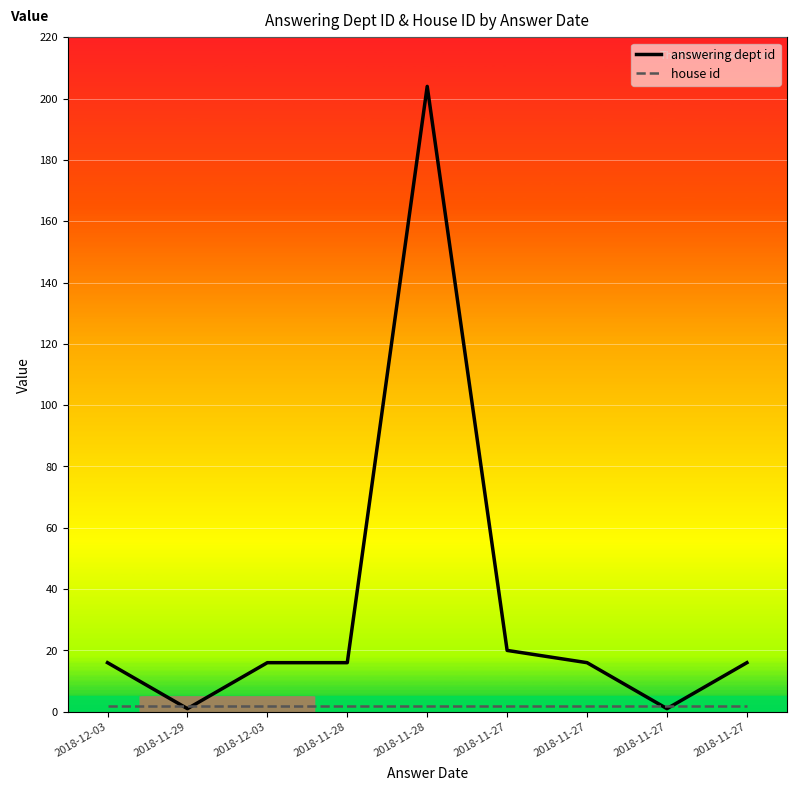

Rank the categories by house id value from highest to lowest.

2018-12-03, 2018-11-29, 2018-12-03, 2018-11-28, 2018-11-28, 2018-11-27, 2018-11-27, 2018-11-27, 2018-11-27